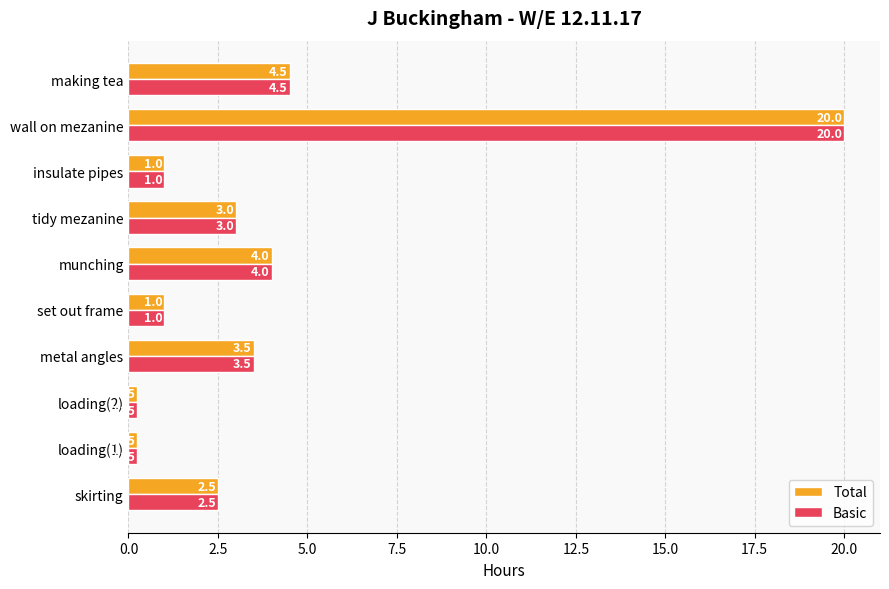

At which label is Total closest to 10?

making tea